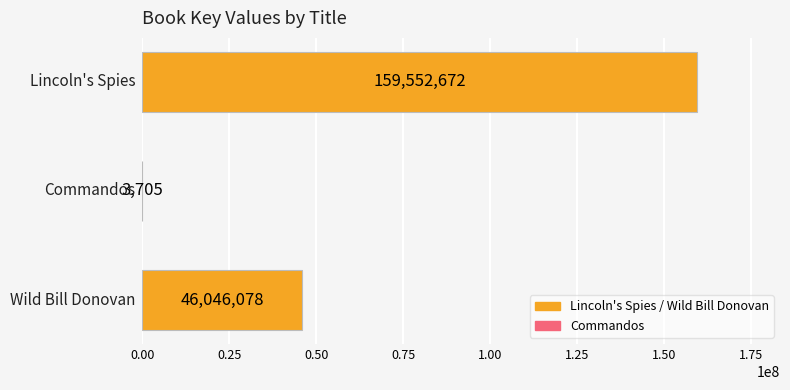

How many values are between 3705 and 159552672?

3